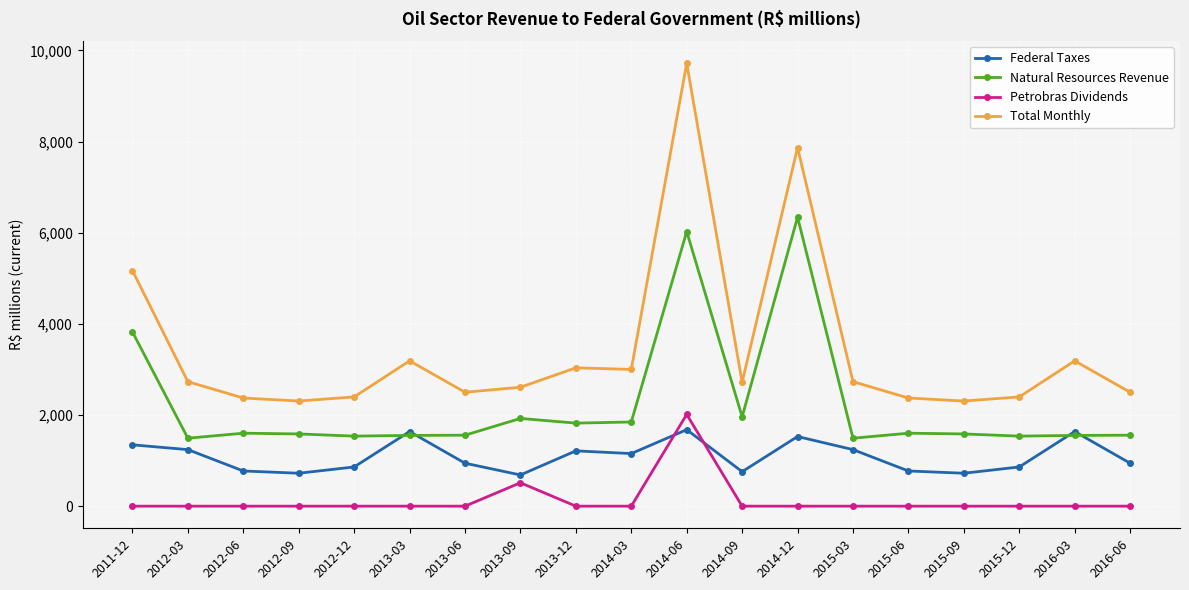

How many lines are shown in the chart?

4